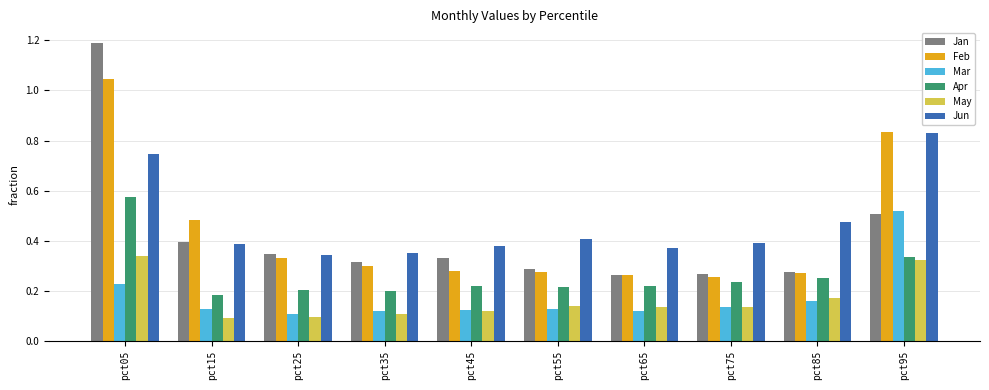

List the series in order of their peak value, highest first.

Jan, Feb, Jun, Apr, Mar, May